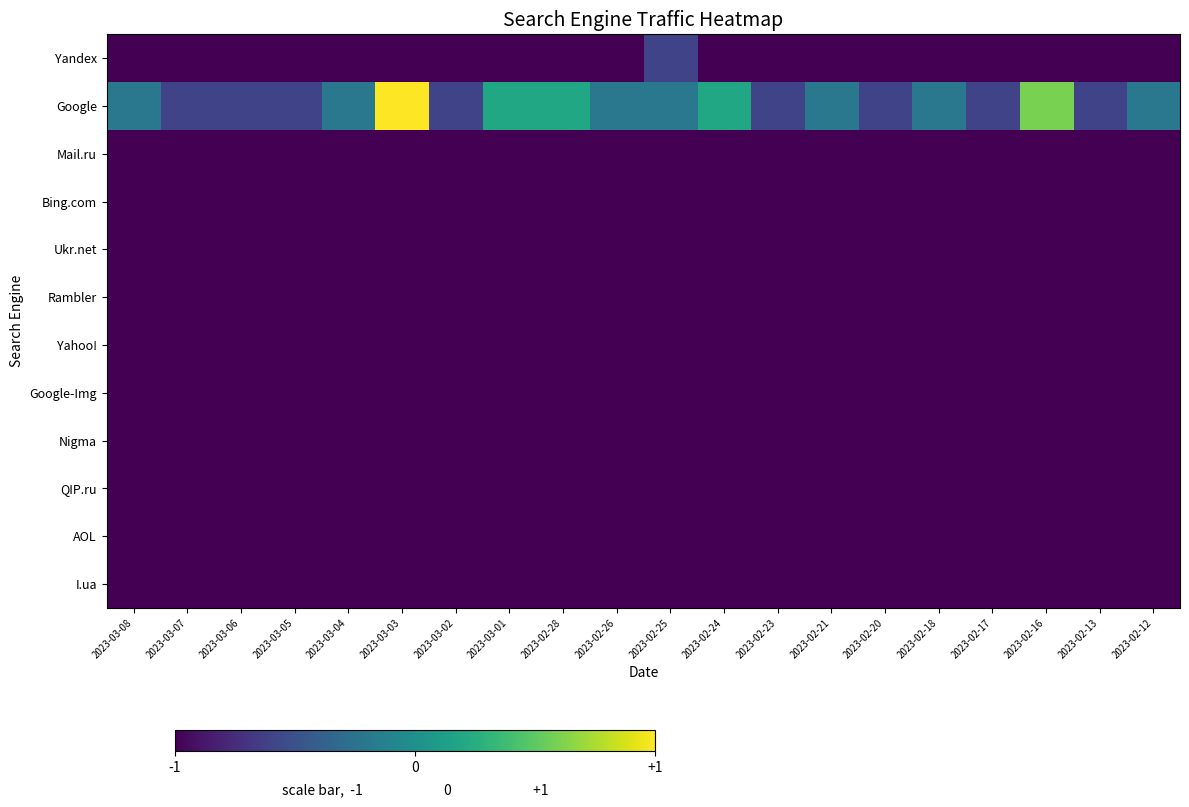

How many series are shown in this chart?

12